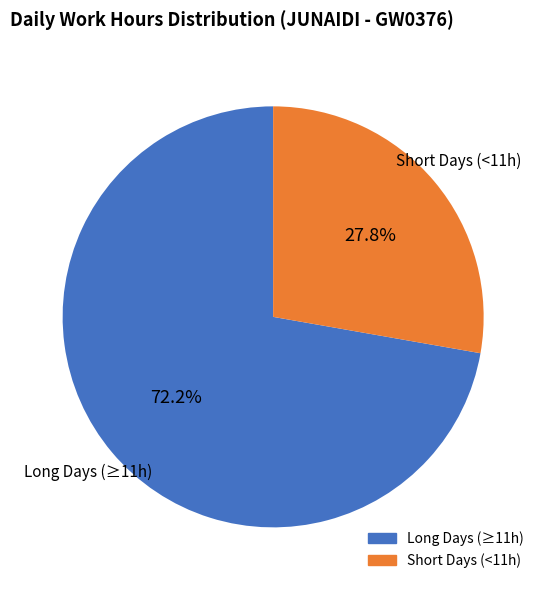

How many slices are in this pie chart?

2